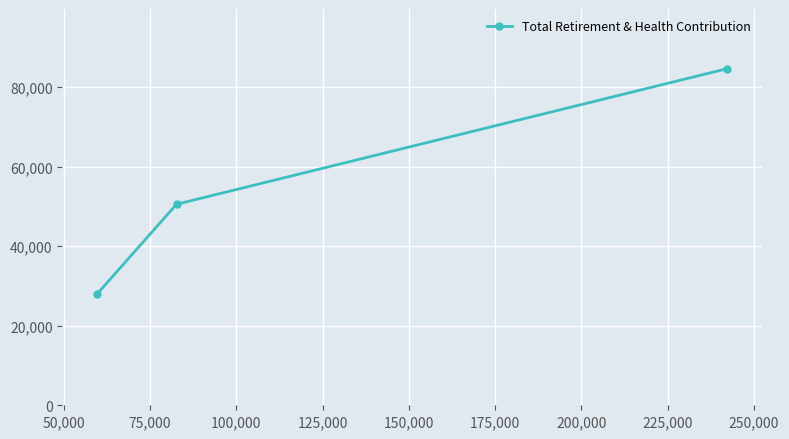

How many categories are shown in the chart?

3